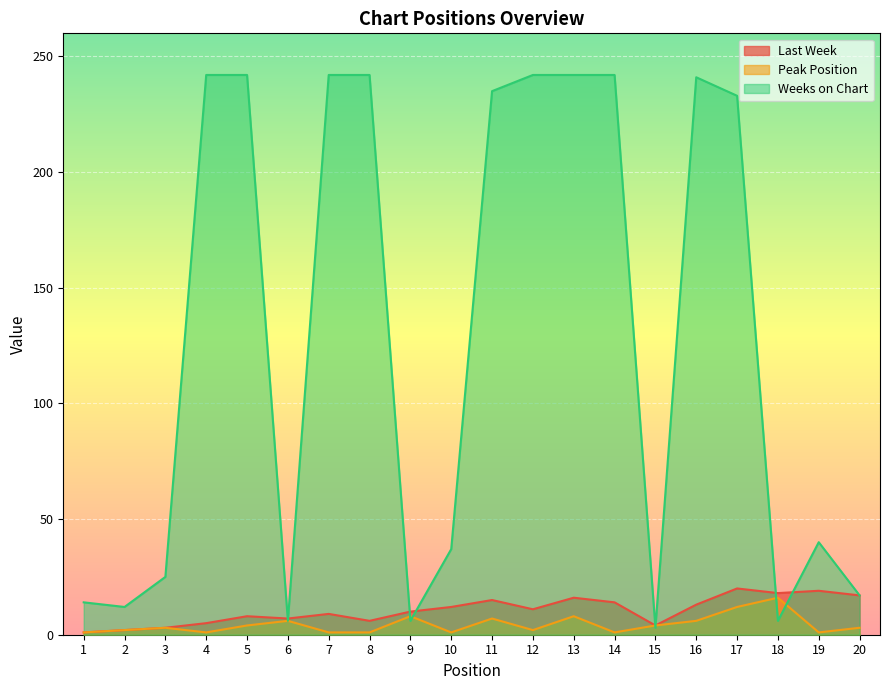

The value of Last Week at 9 is 16. True or false?

False